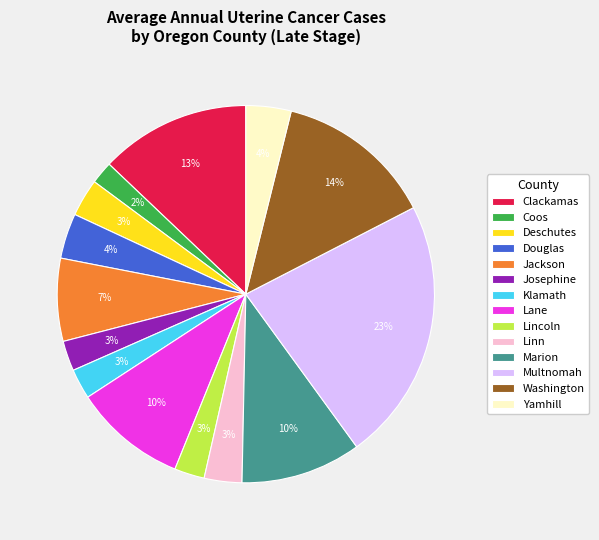

To the nearest percent, what is the difference between the Clackamas and Josephine slice percentages?

10%